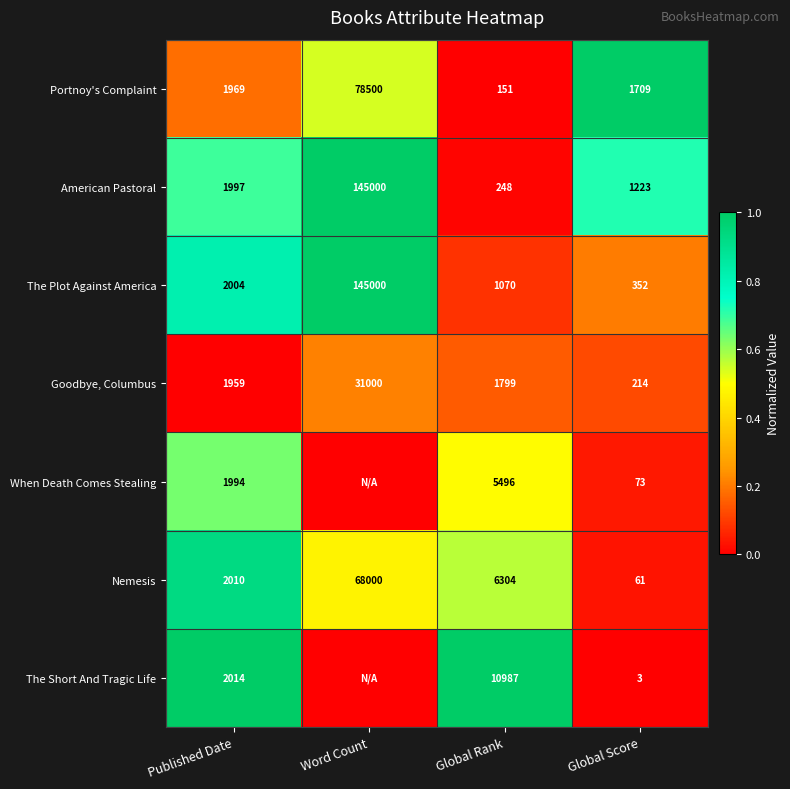

Which series changed the most between Global Rank and Global Score?

The Short And Tragic Life